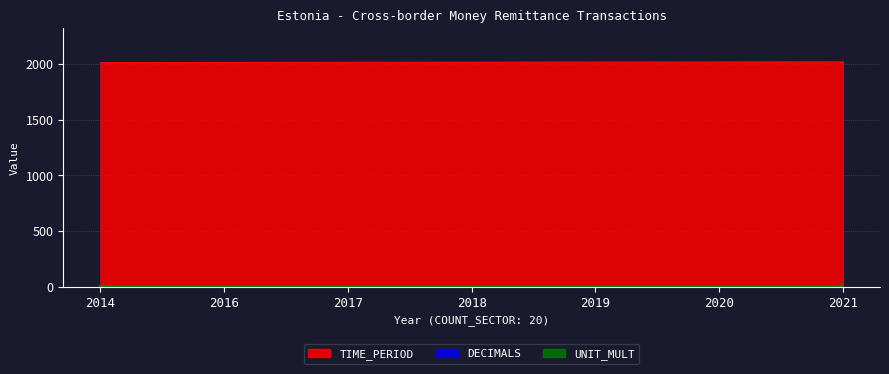

How many lines are shown in the chart?

3